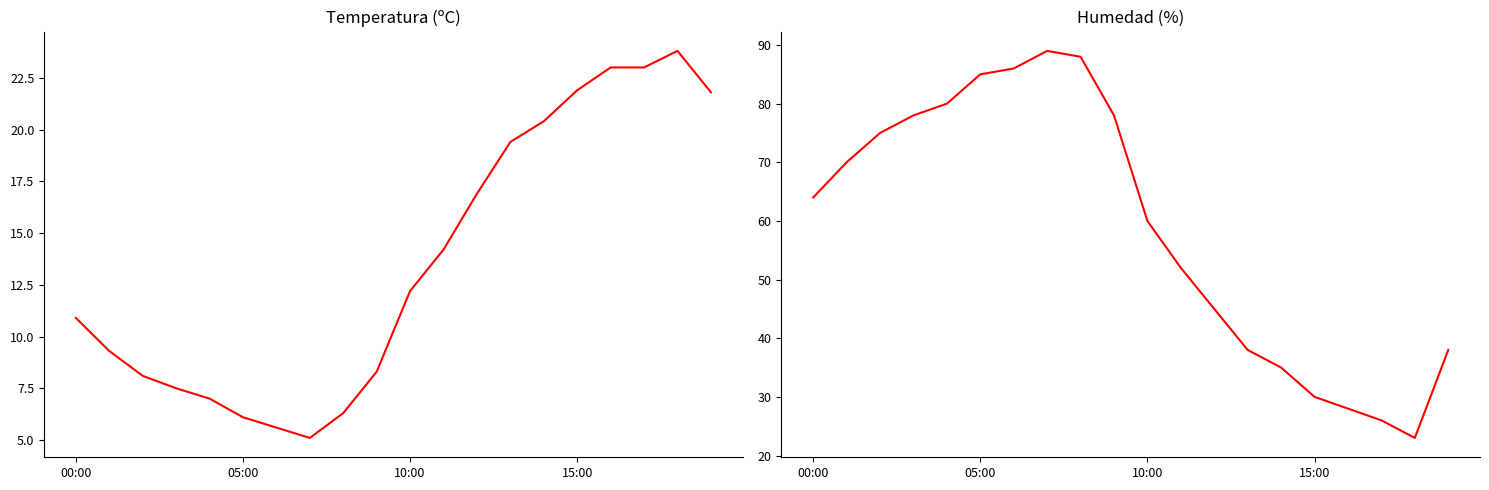

List the series in order of their overall mean, highest first.

Humedad (%), Temperatura (ºC)